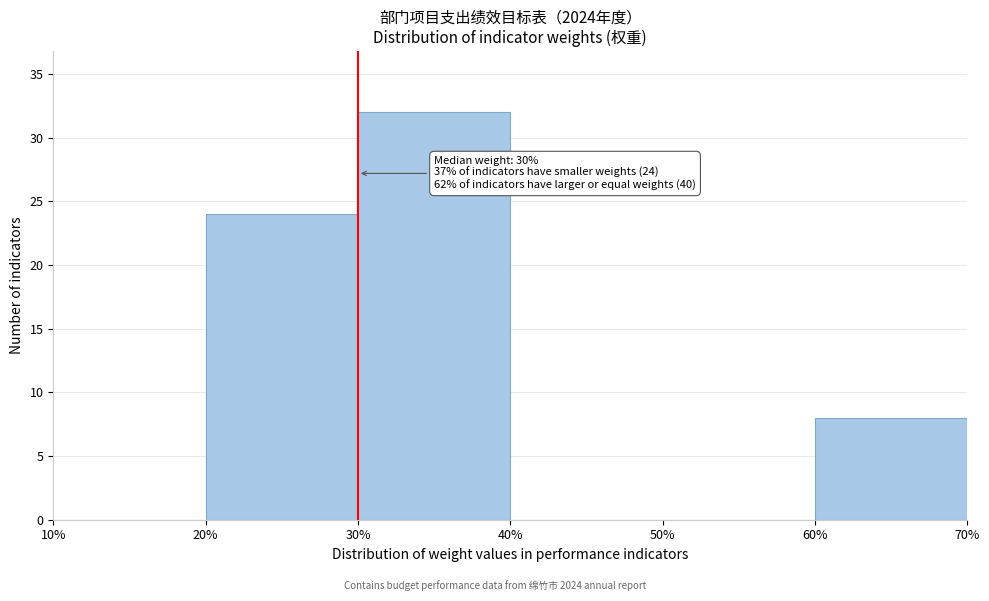

Which range on the x-axis has the tallest bar?

30% to 40%